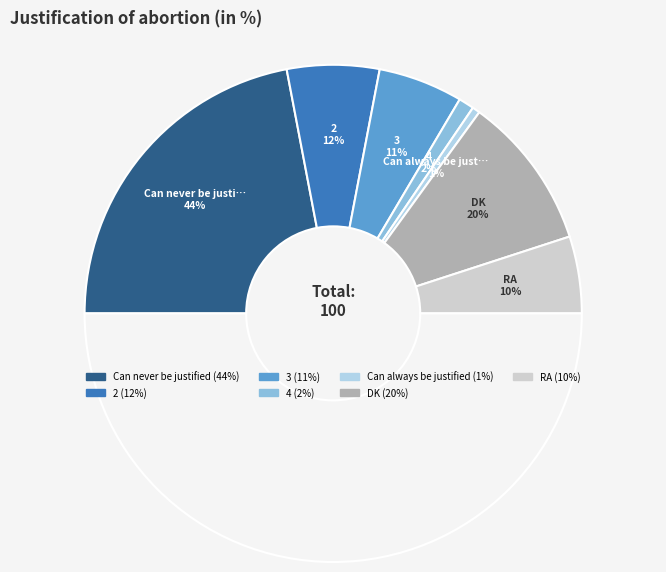

The Can always be justified slice represents 1% of the pie. True or false?

True